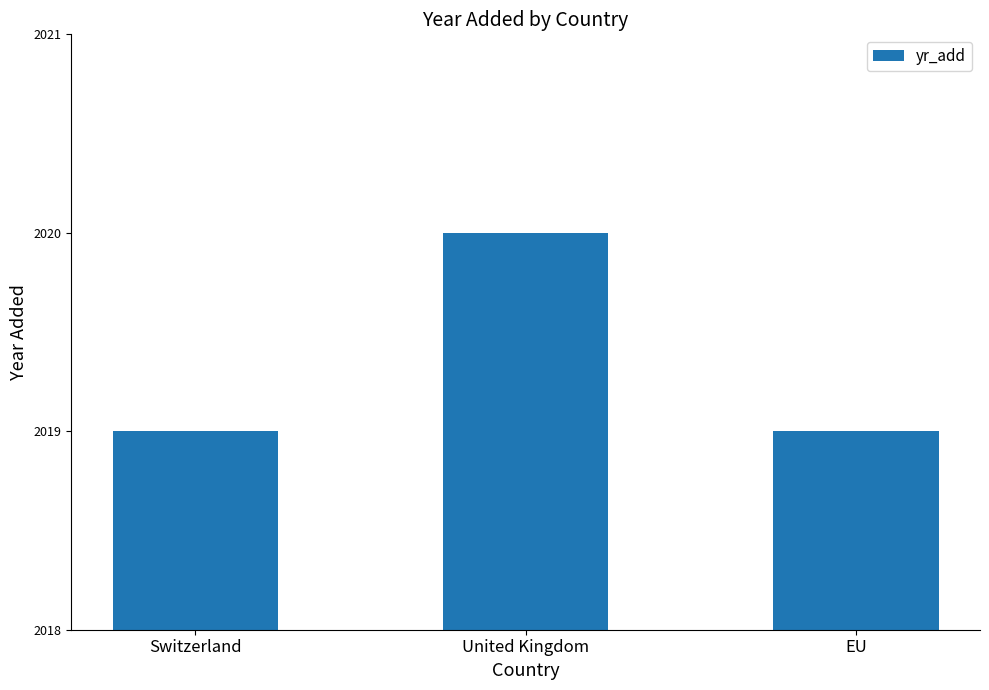

Is it true that the value at Switzerland is 2019?

True